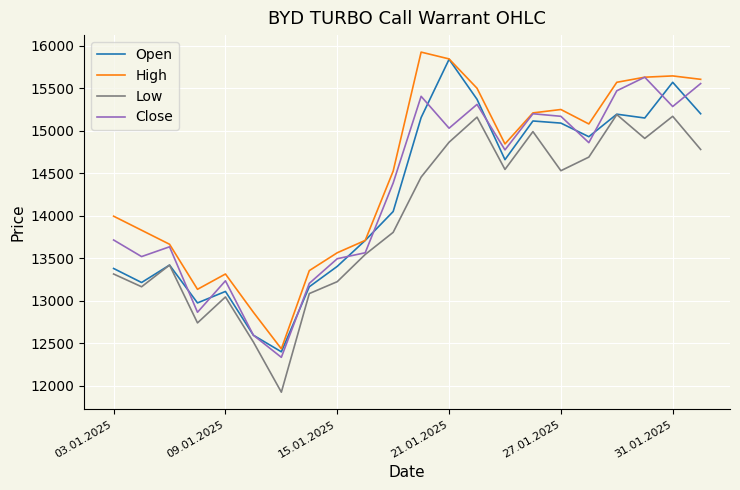

True or false: High and Low cross at least once.

False